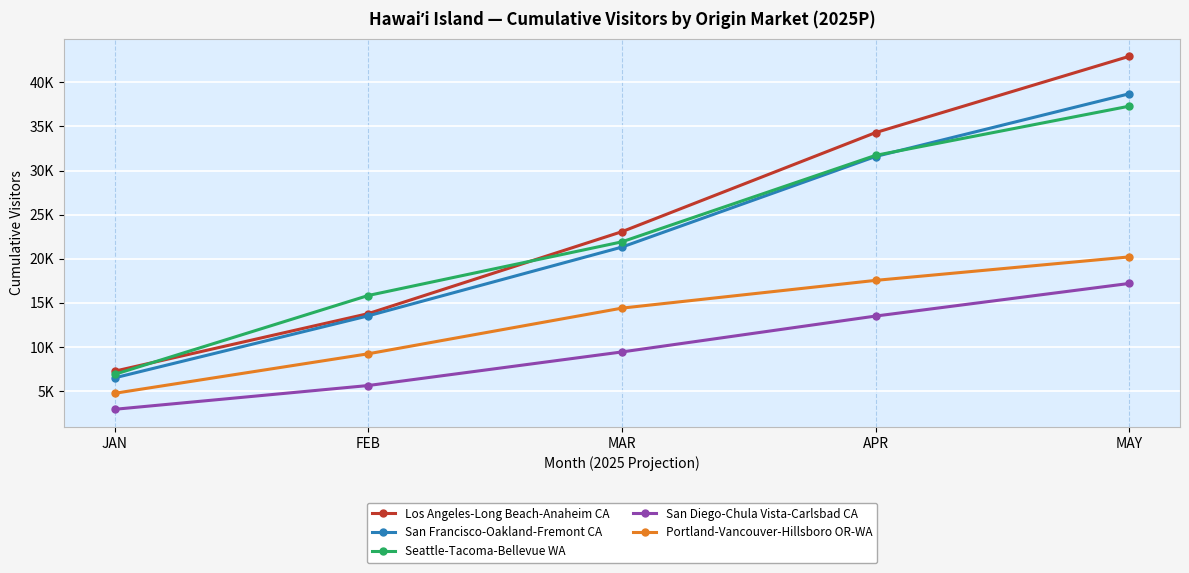

How many intersections are there between Los Angeles-Long Beach-Anaheim CA and Seattle-Tacoma-Bellevue WA?

2